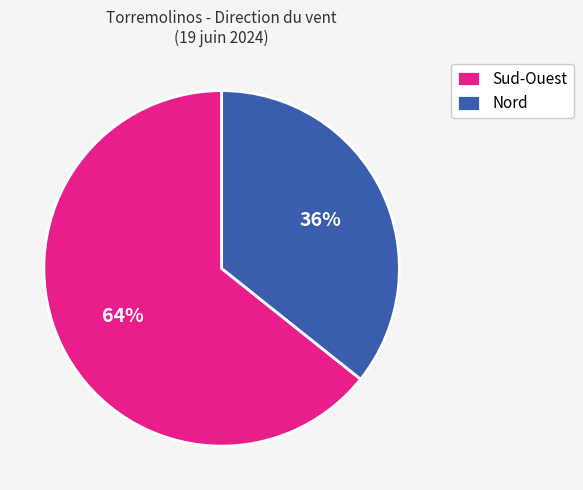

Is there a majority slice in this chart?

Yes